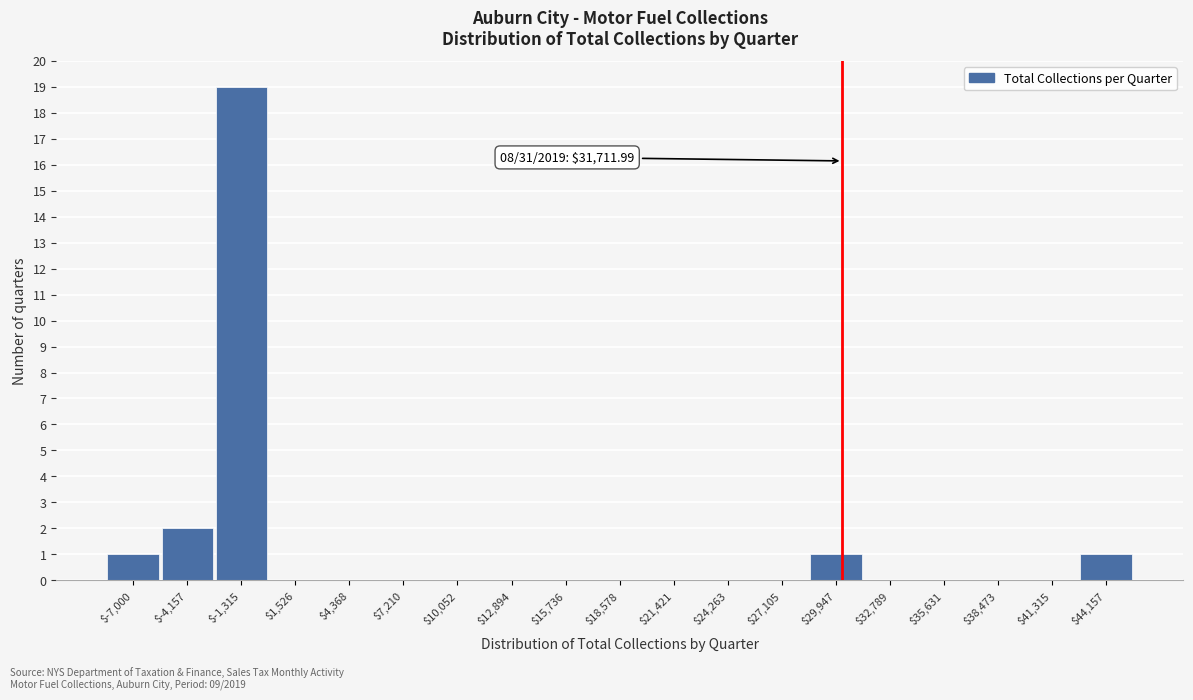

What is the greatest value displayed?

19